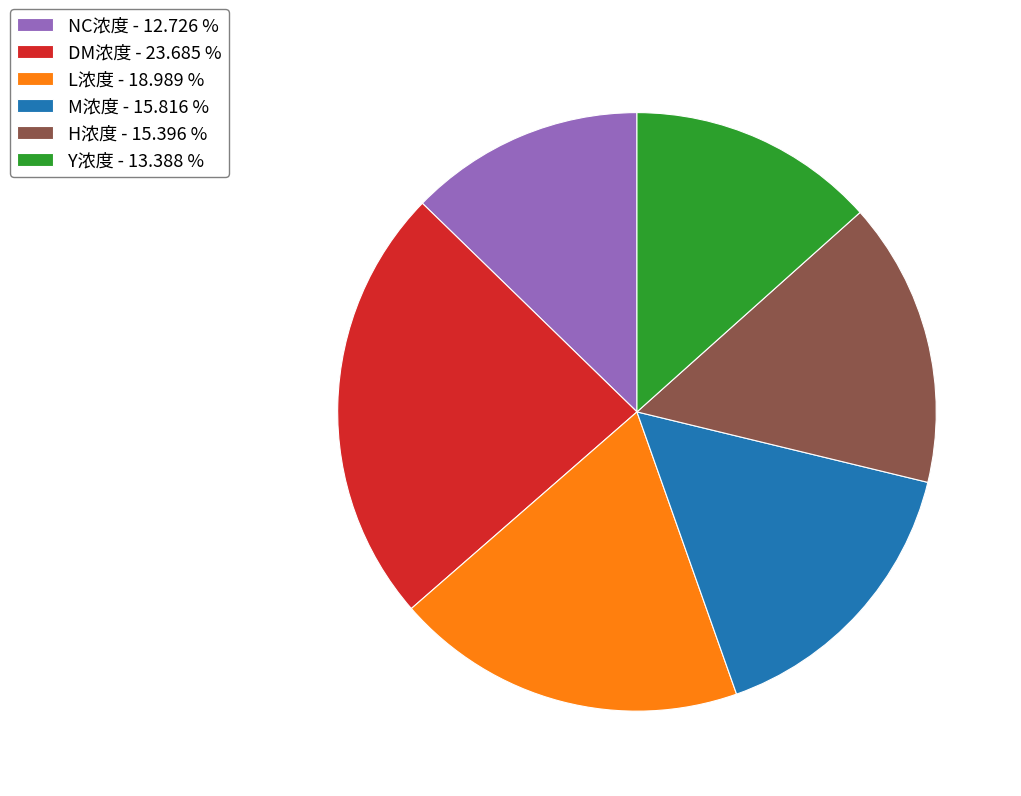

Does H浓度 - 15.396 % represent more than half of the total?

No